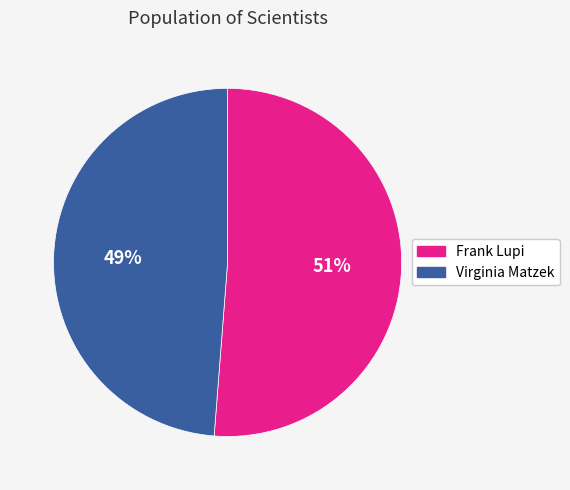

Between Virginia Matzek and Frank Lupi, which is larger?

Frank Lupi